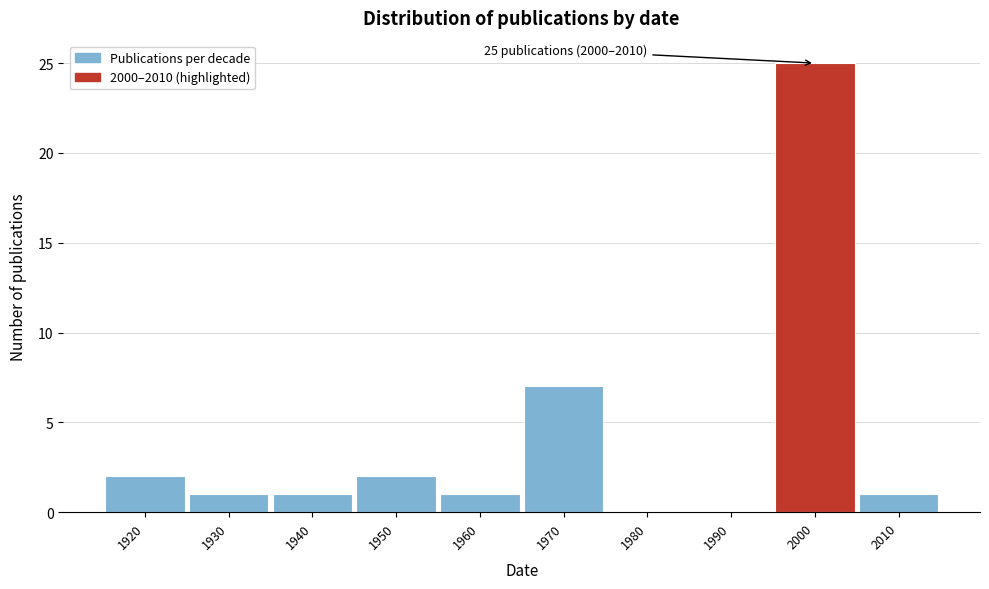

Reading left to right, transcribe all the data shown in this chart.

1920=2	1930=1	1940=1	1950=2	1960=1	1970=7	1980=0	1990=0	2000=25	2010=1